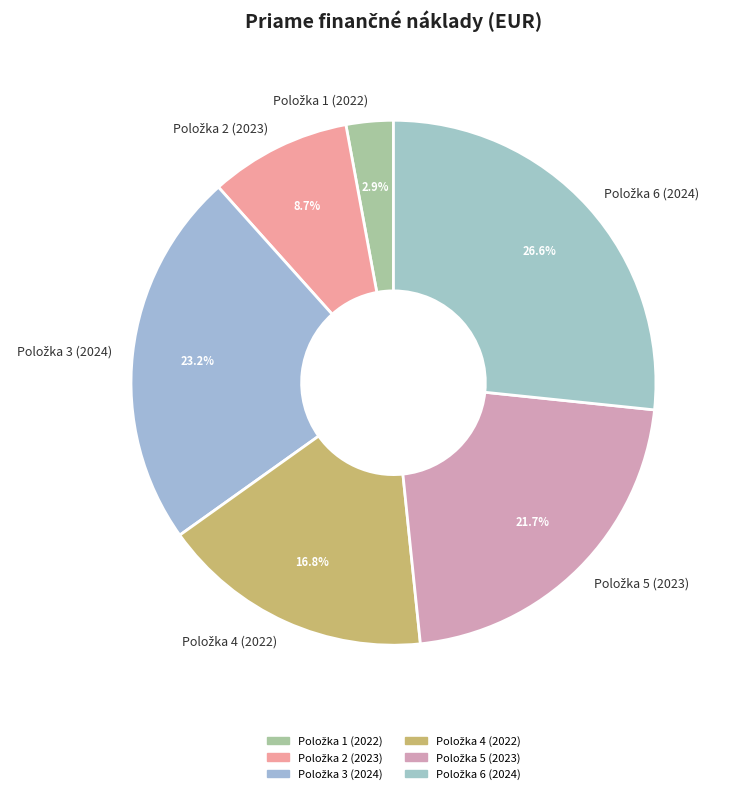

Is there any slice that represents more than half of the pie?

No